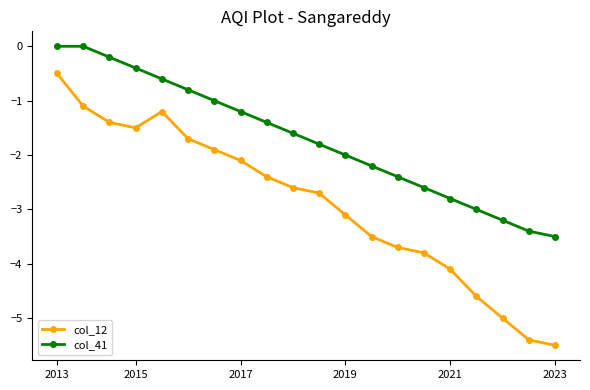

What is the difference between the maximum and minimum values in the col_41 series?

3.5